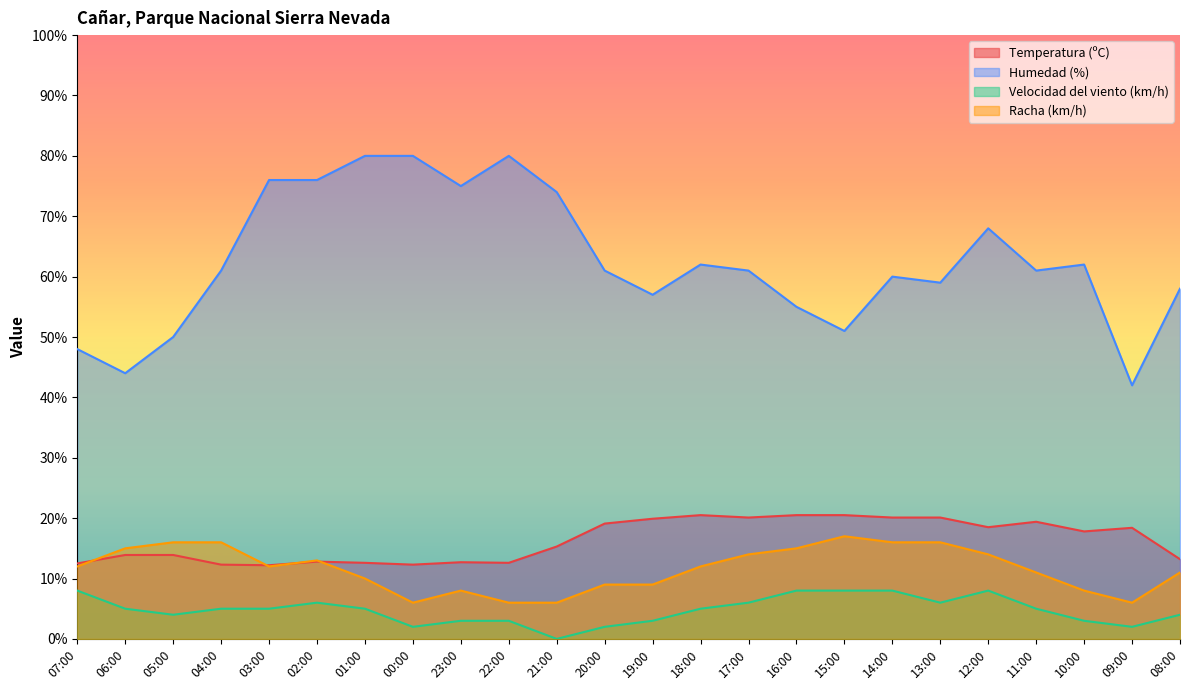

Which series has the largest total across all categories?

Humedad (%)